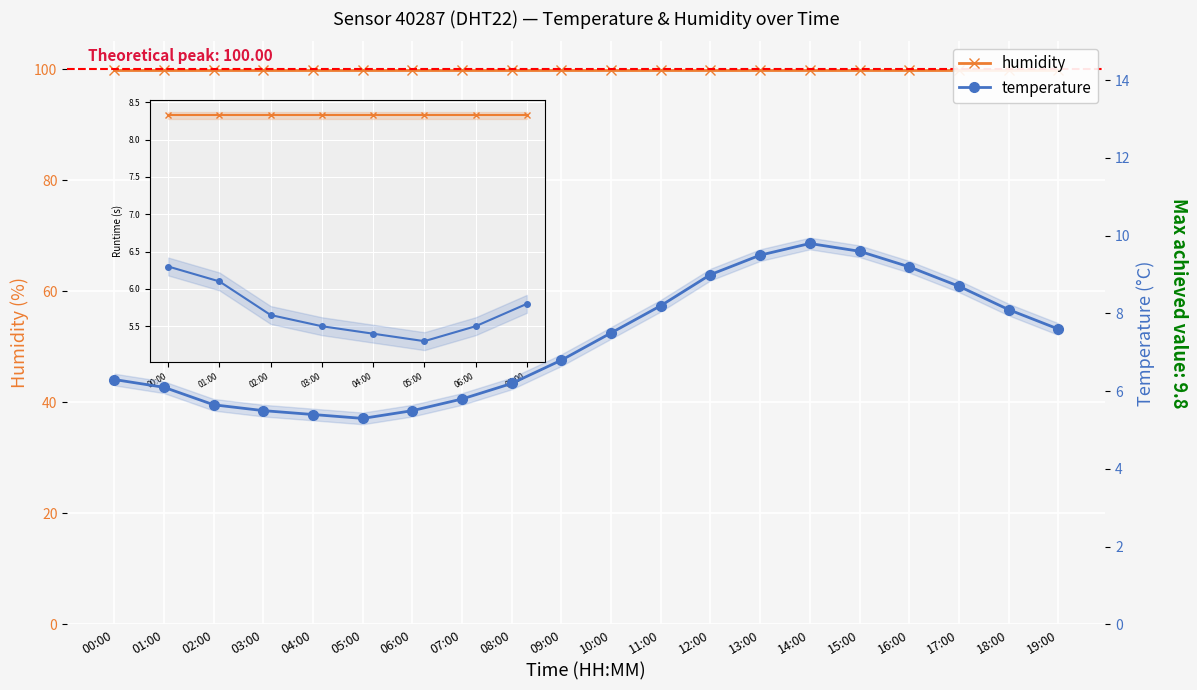

True or false: humidity has a value of 45.5 at 08:00.

False